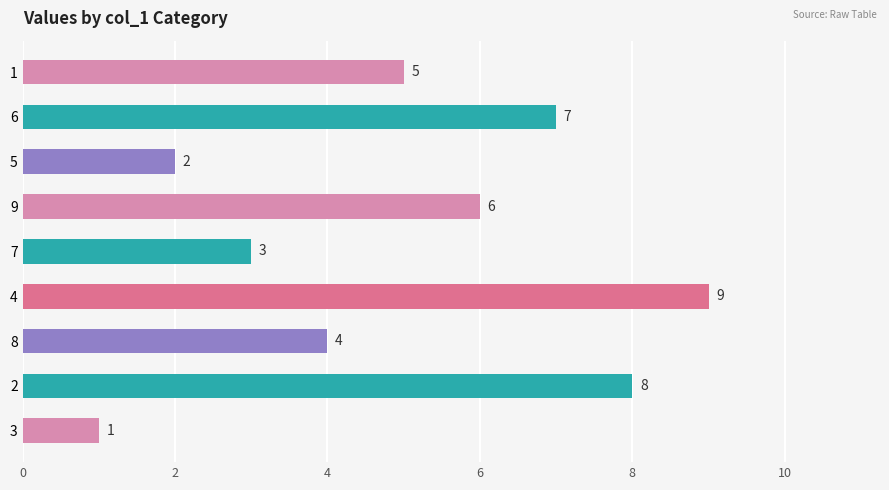

What is the sum of all values?

45